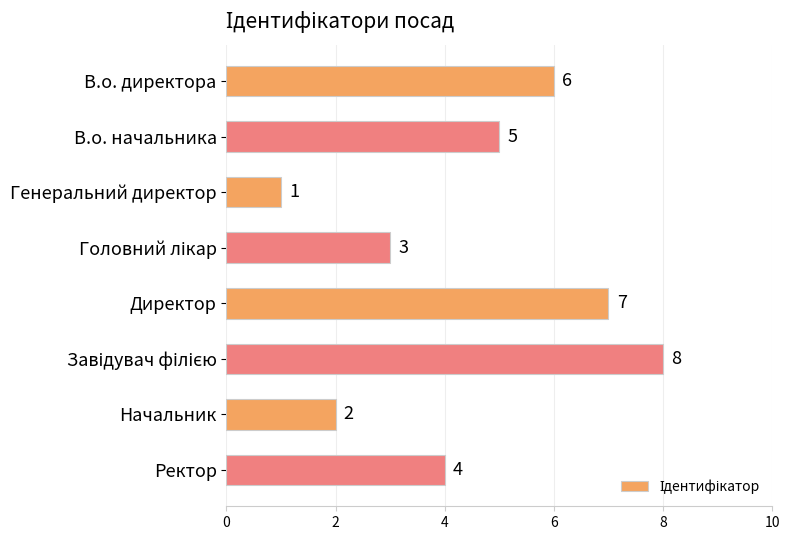

What is the value of the 5th bar from the top?

7